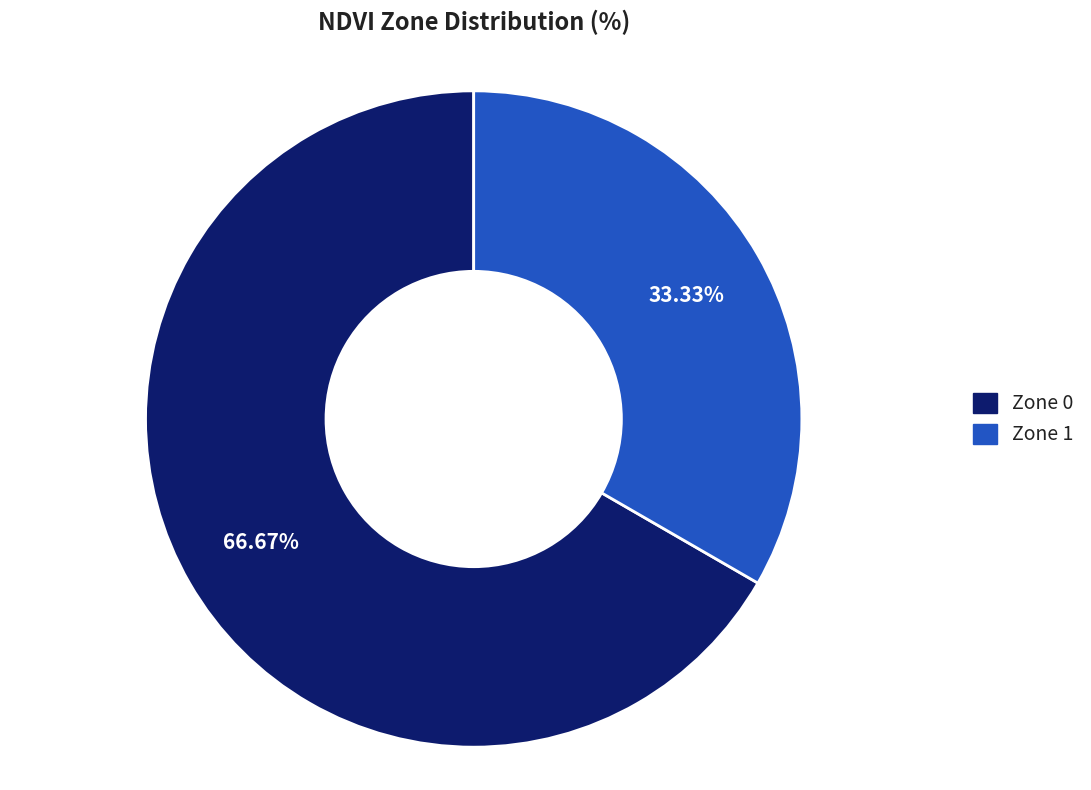

To the nearest percent, what is the combined percentage of Zone 0 and Zone 1?

100%